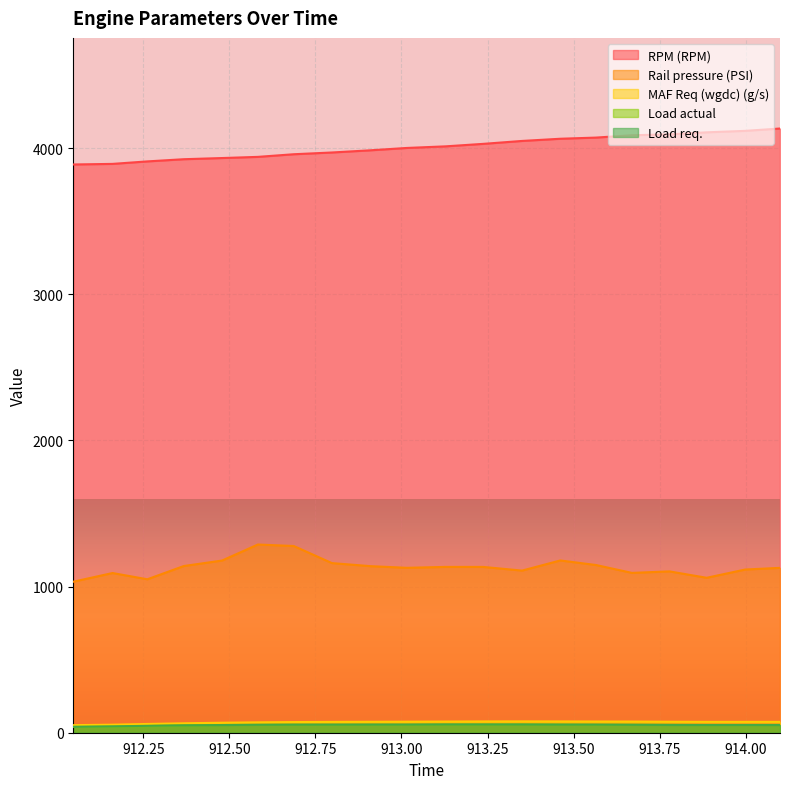

What are all the series names shown in the legend?

RPM (RPM), Rail pressure (PSI), MAF Req (wgdc) (g/s), Load actual, Load req.